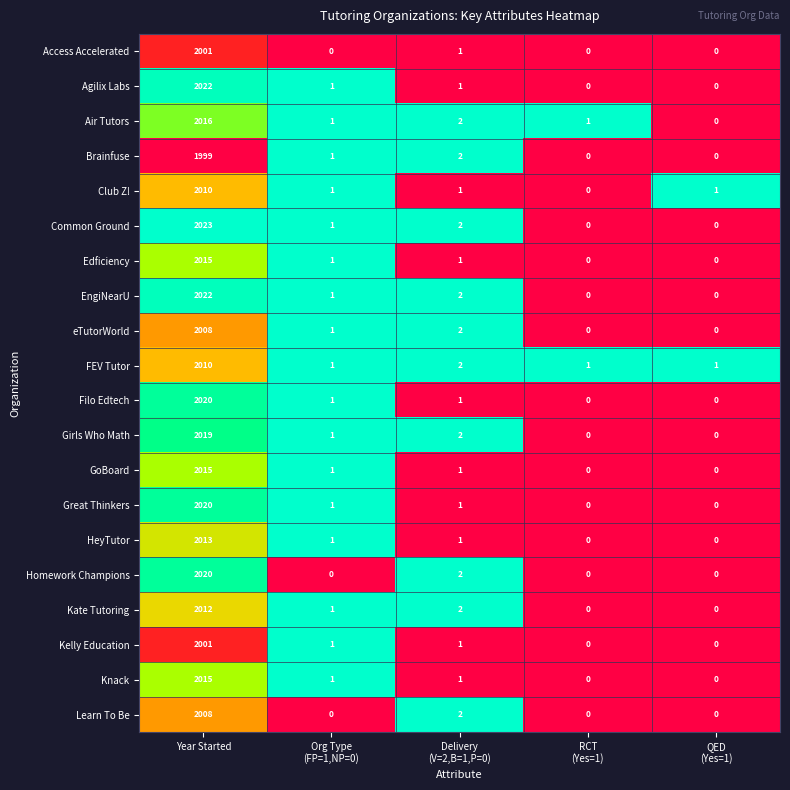

The value of Kelly Education at Year Started is 2001. True or false?

True